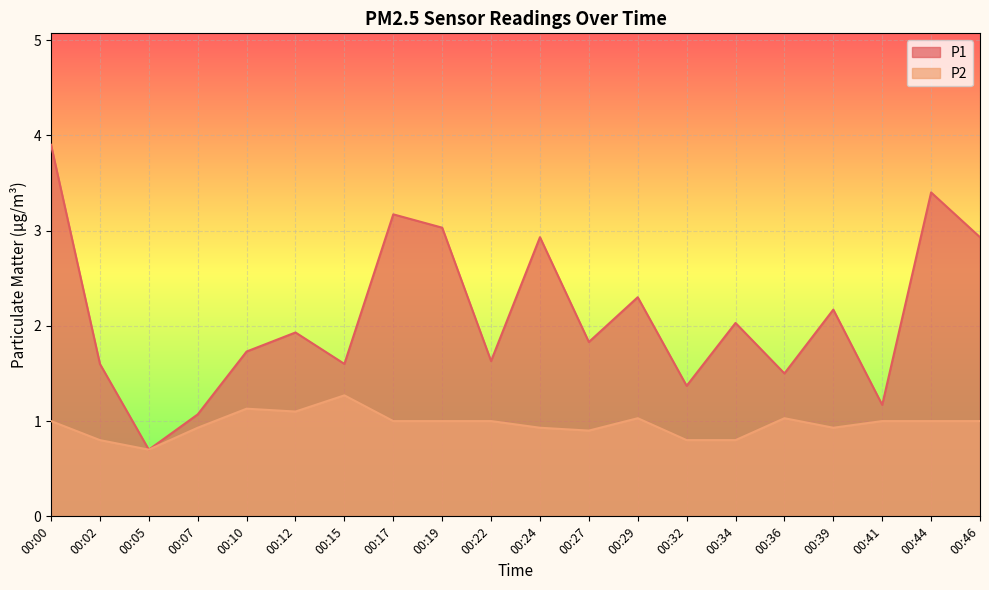

What is the sum of the P2 values at 00:00 and 00:02?

1.8